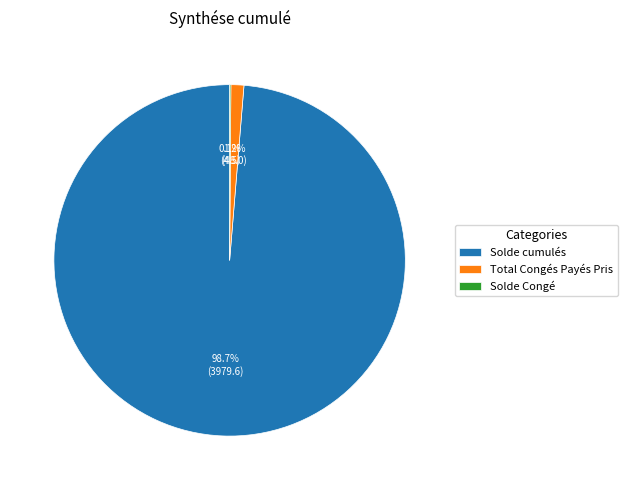

Does any single category account for the majority?

Yes